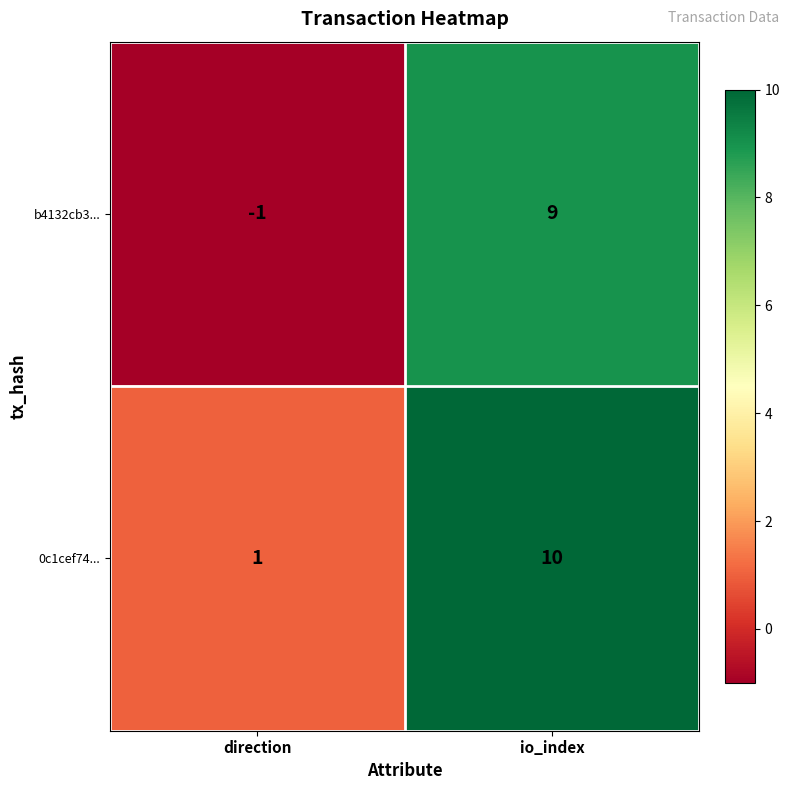

Which series has the widest spread of values?

b4132cb3...